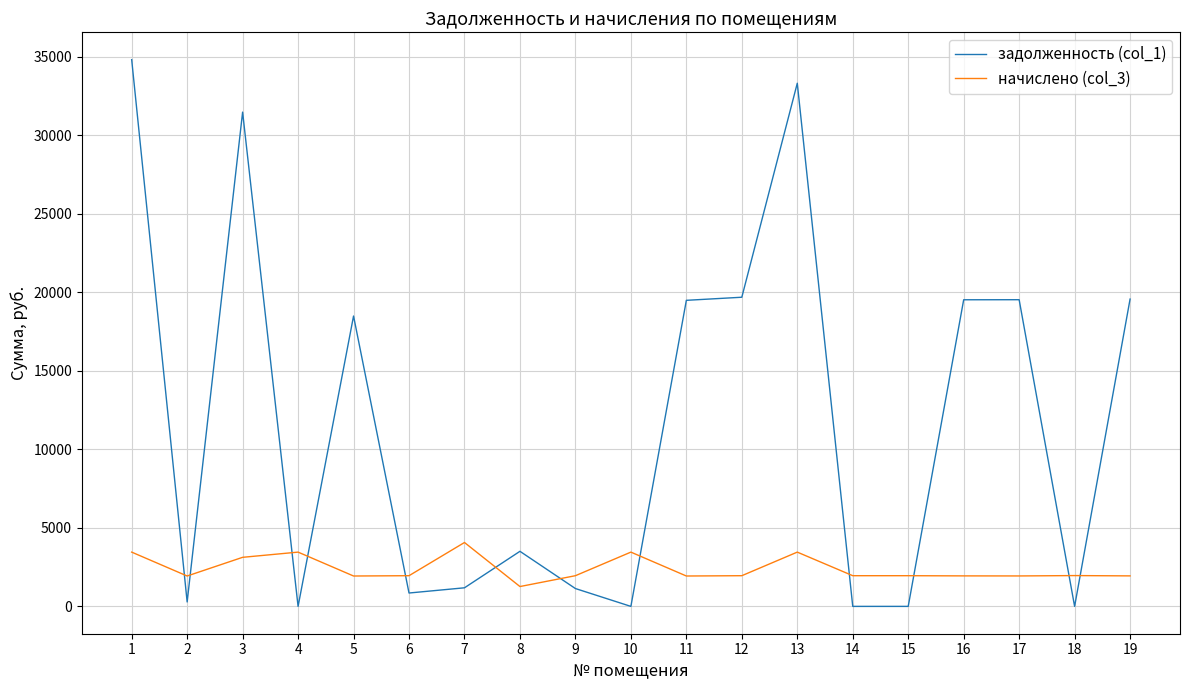

What is the difference between the second highest and minimum values in the задолженность (col_1) series?

33309.1